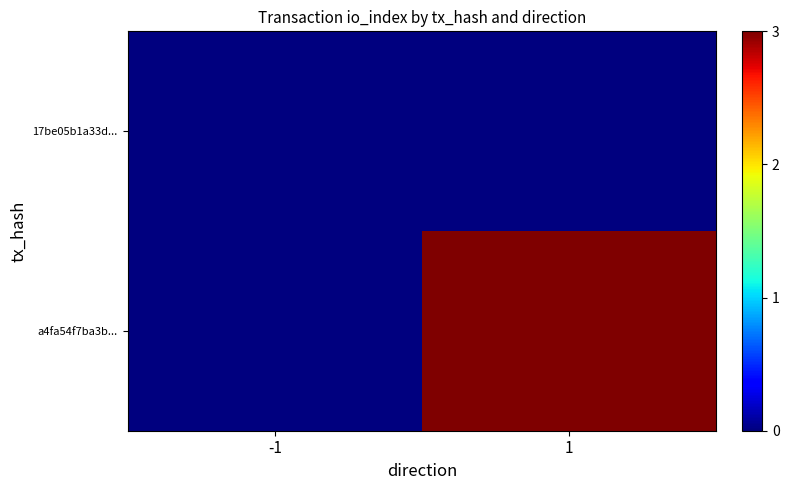

Reading right to left, what are all the values shown in this chart?

17be05b1a33d...: 1=0	-1=0
a4fa54f7ba3b...: 1=3	-1=0